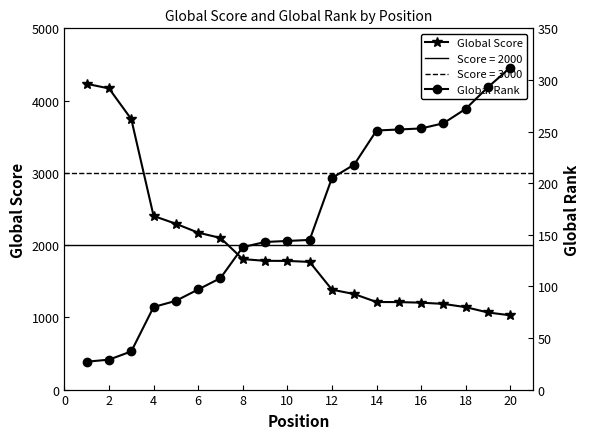

What is the highest value of the Global Score series?

4232